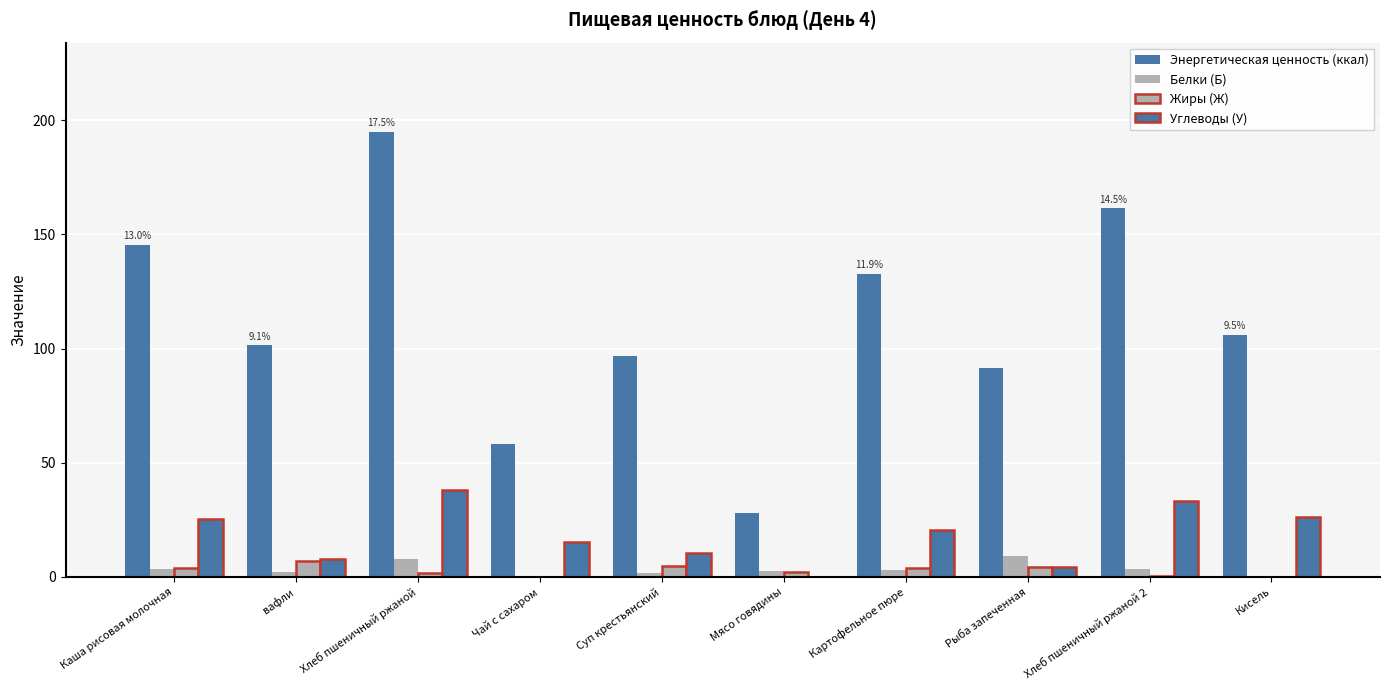

At how many categories does at least one series exceed 154?

2